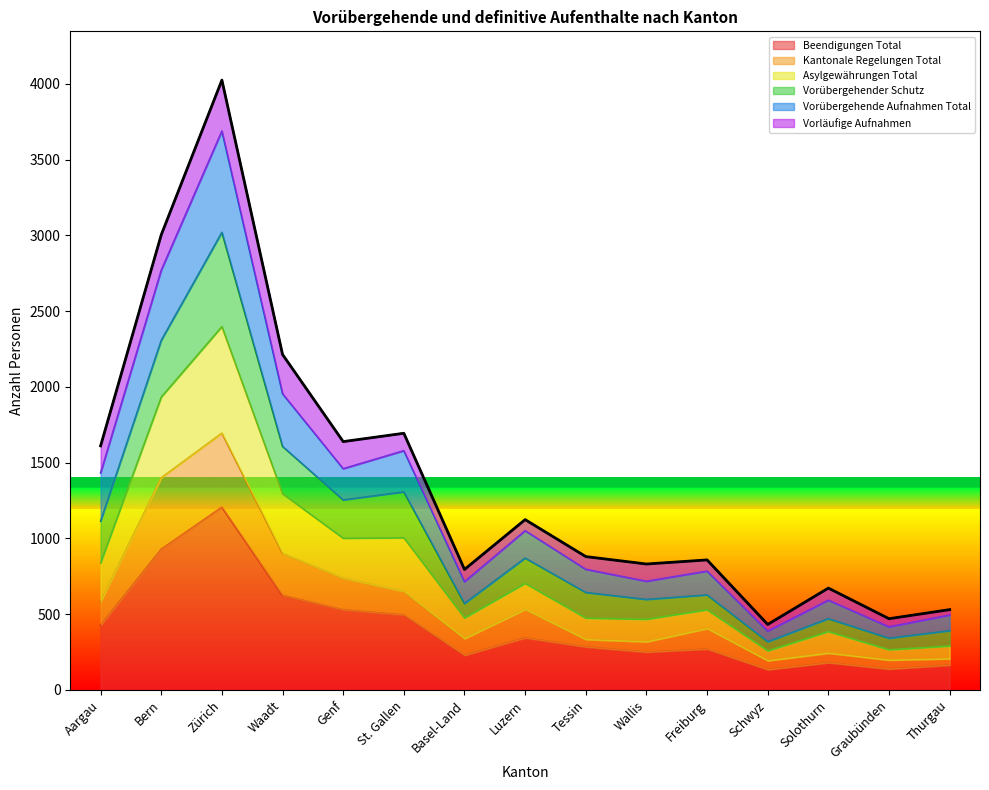

Where is Beendigungen Total nearest to the value 670?

Waadt